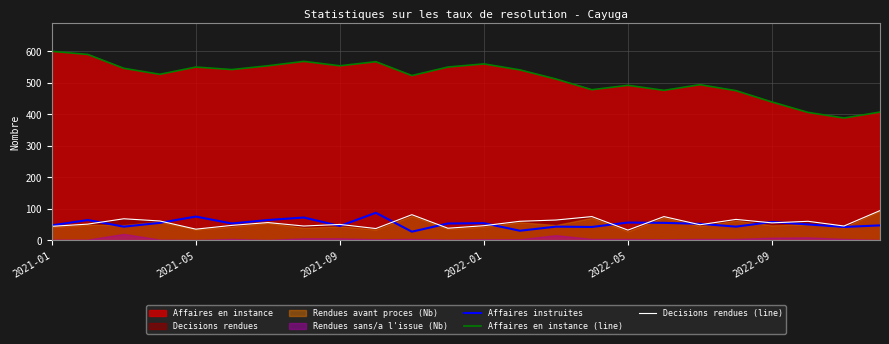

True or false: Affaires en instance (line) and Decisions rendues (line) cross at least once.

False